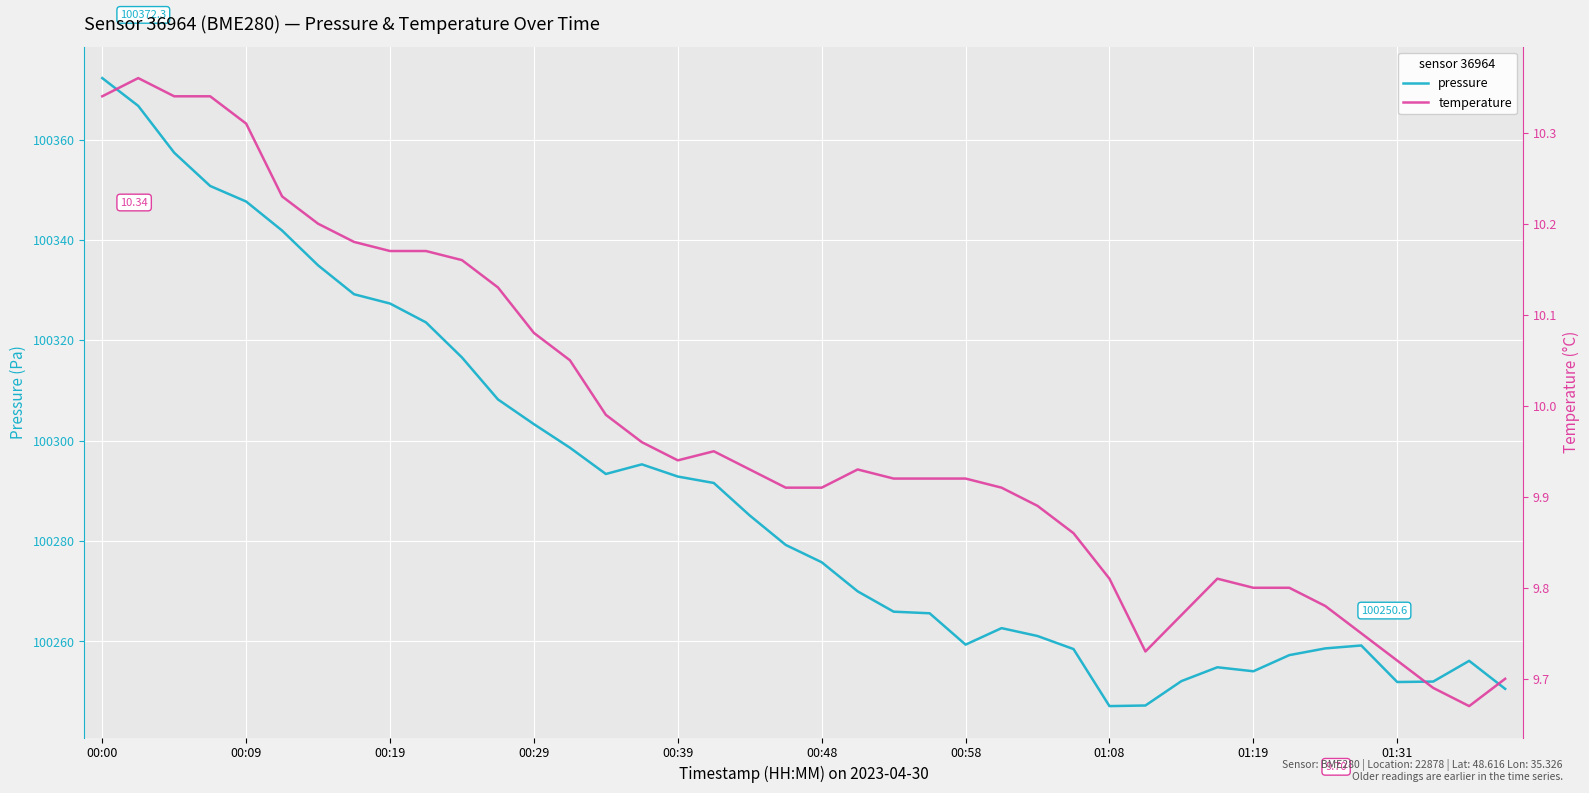

What is the approximate value of pressure at 17?

100291.6